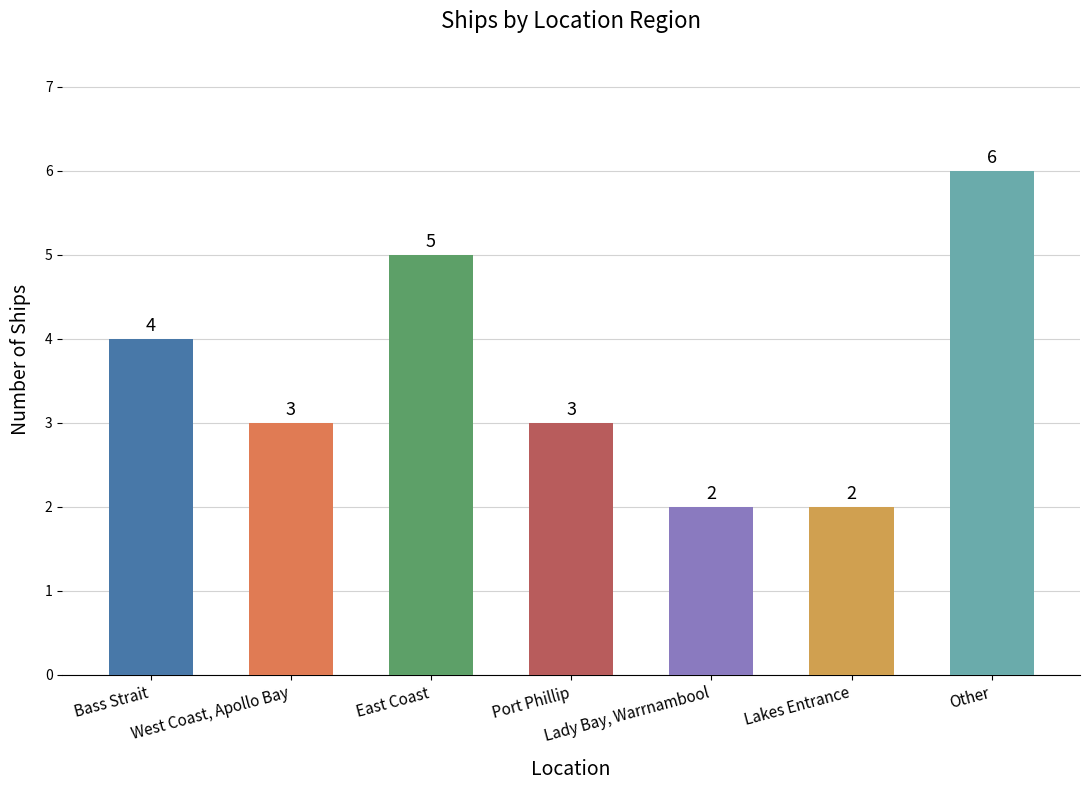

What is the change in value from Port Phillip to Lakes Entrance?

-1